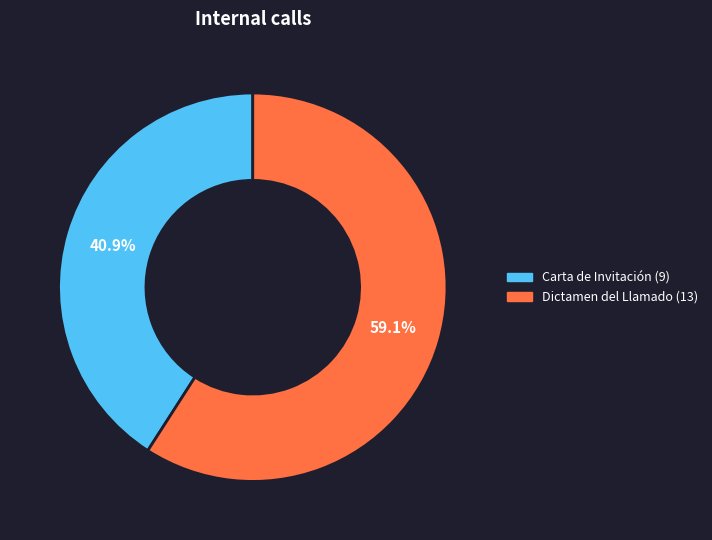

How many slices are in this pie chart?

2